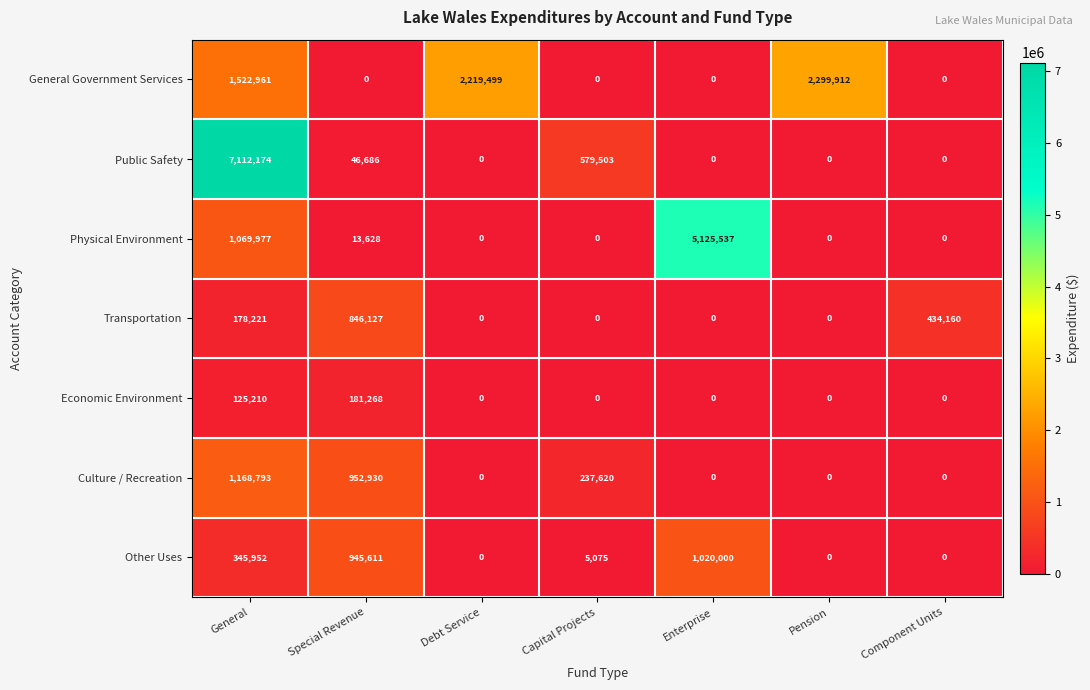

At which label is Public Safety closest to 3556087?

Capital Projects